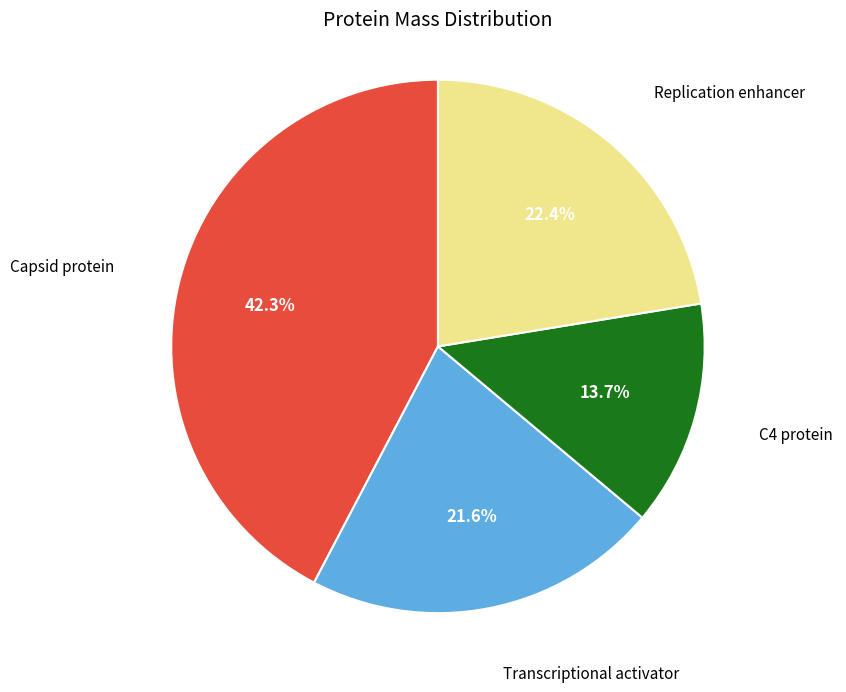

Does any single category account for the majority?

No